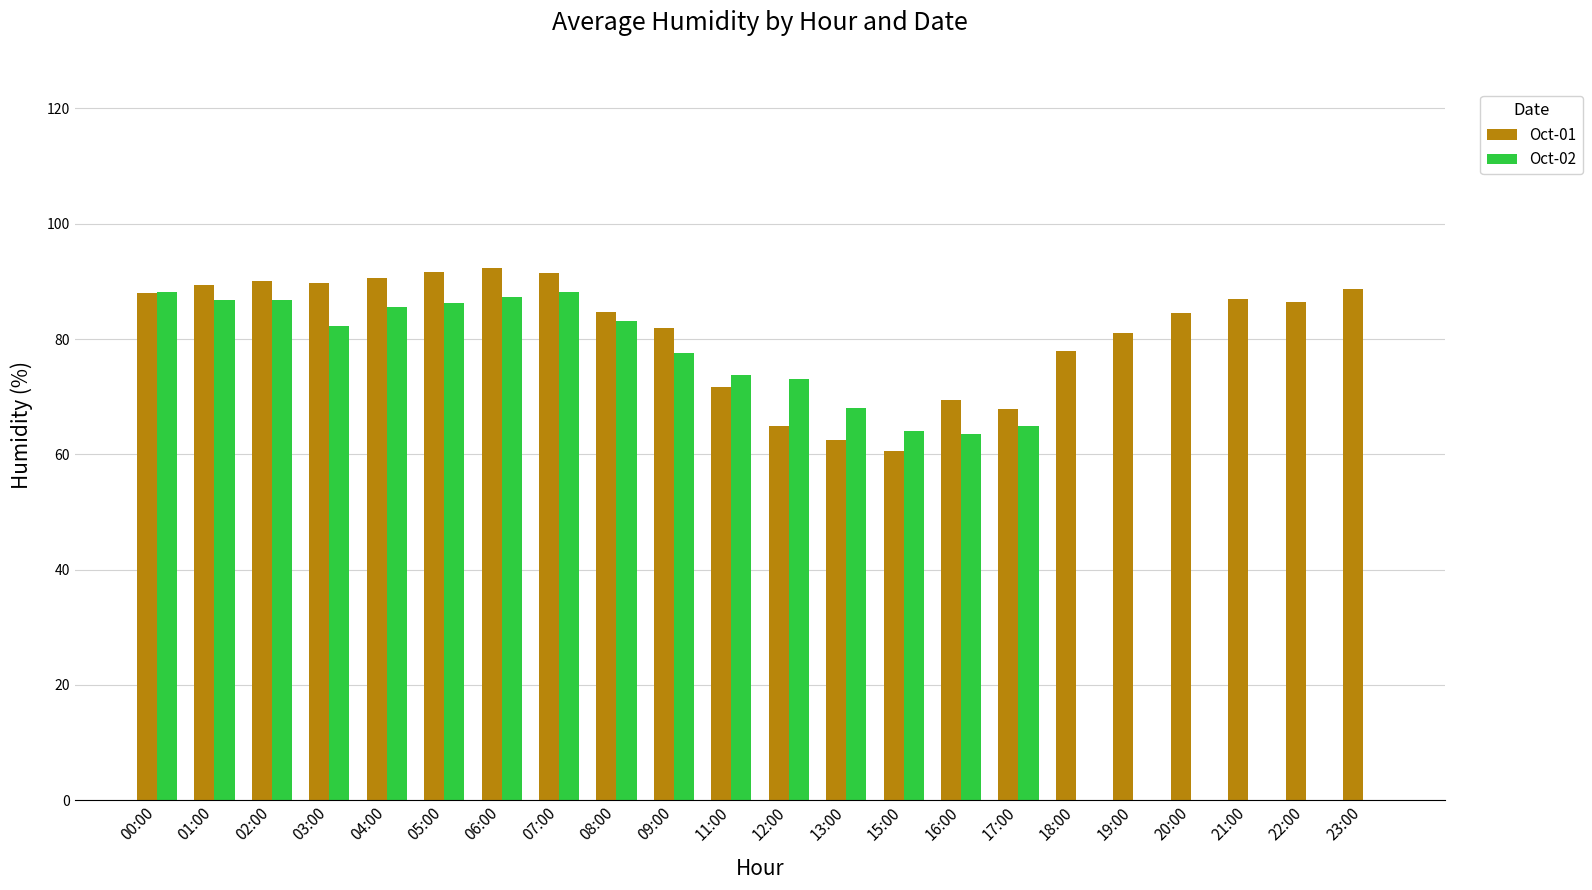

What is the highest value of the Oct-02 series?

88.1